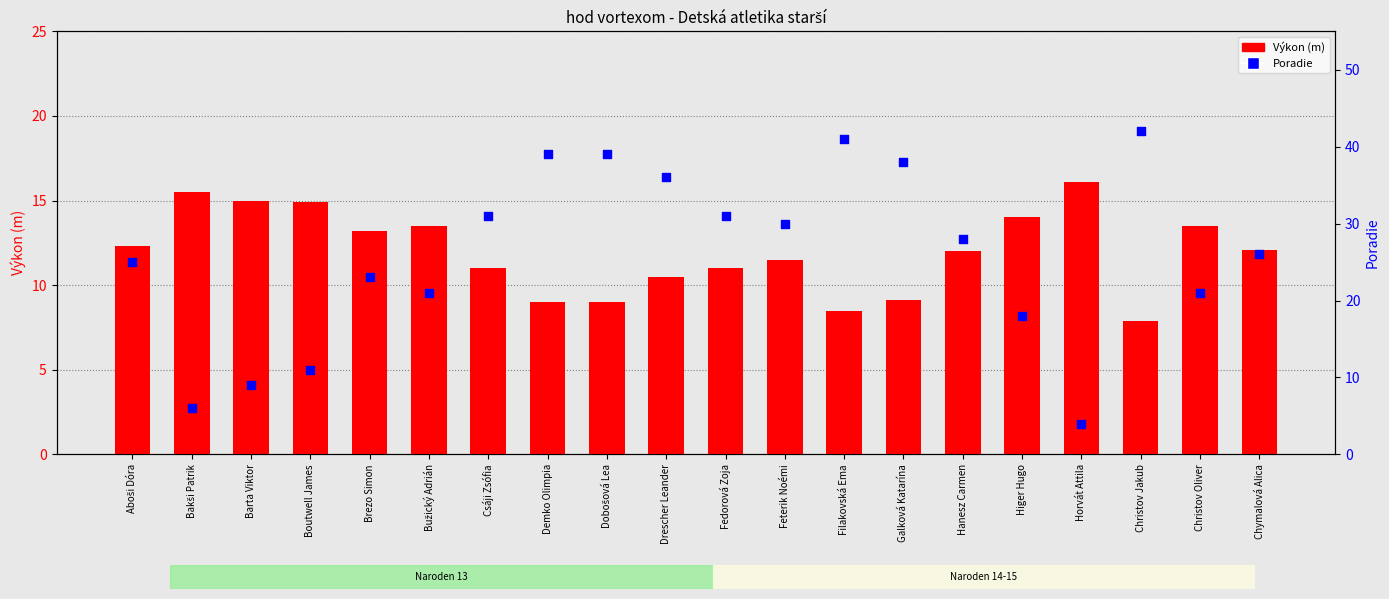

At which category is the sum across all series the highest?

Christov Jakub